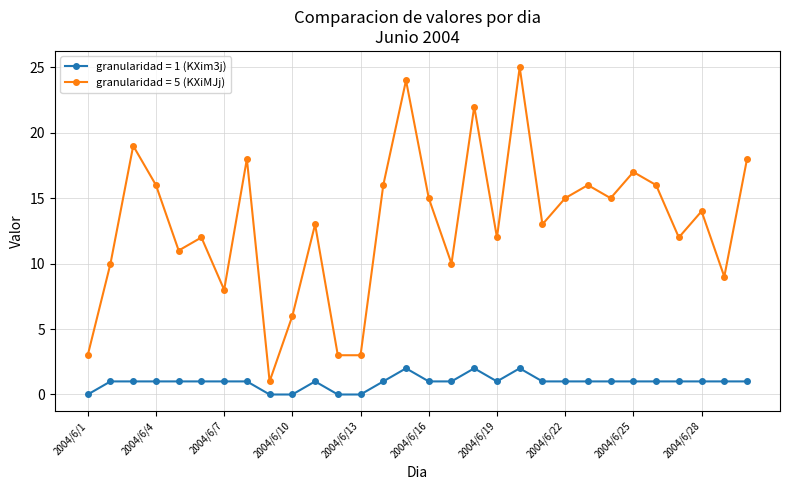

What is the greatest value displayed?

25